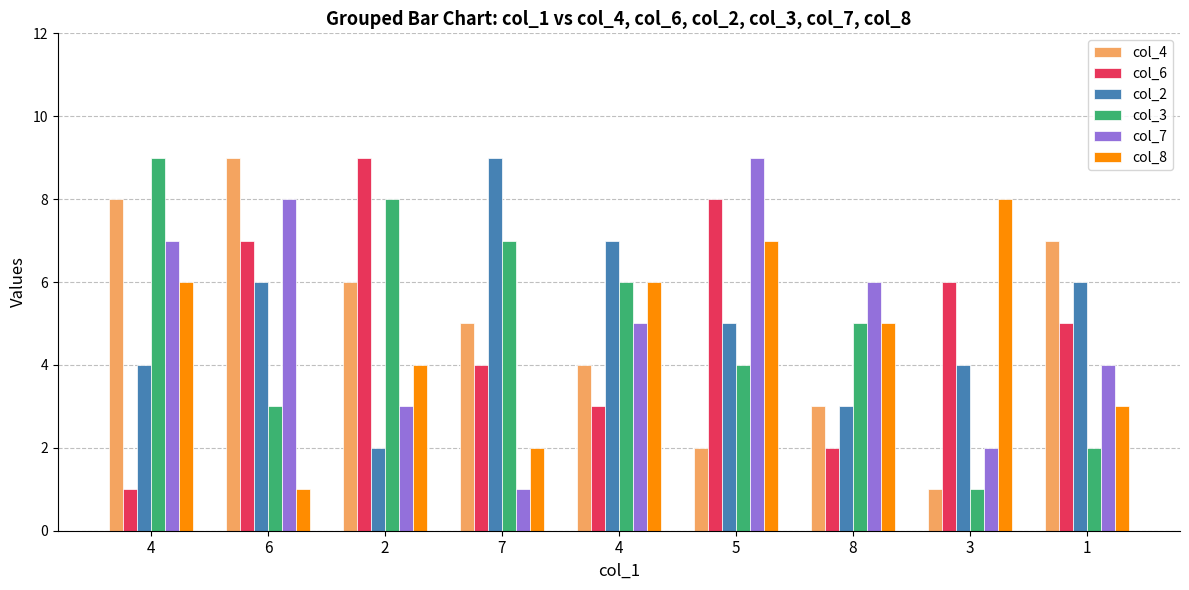

Which series has the largest total across all categories?

col_2